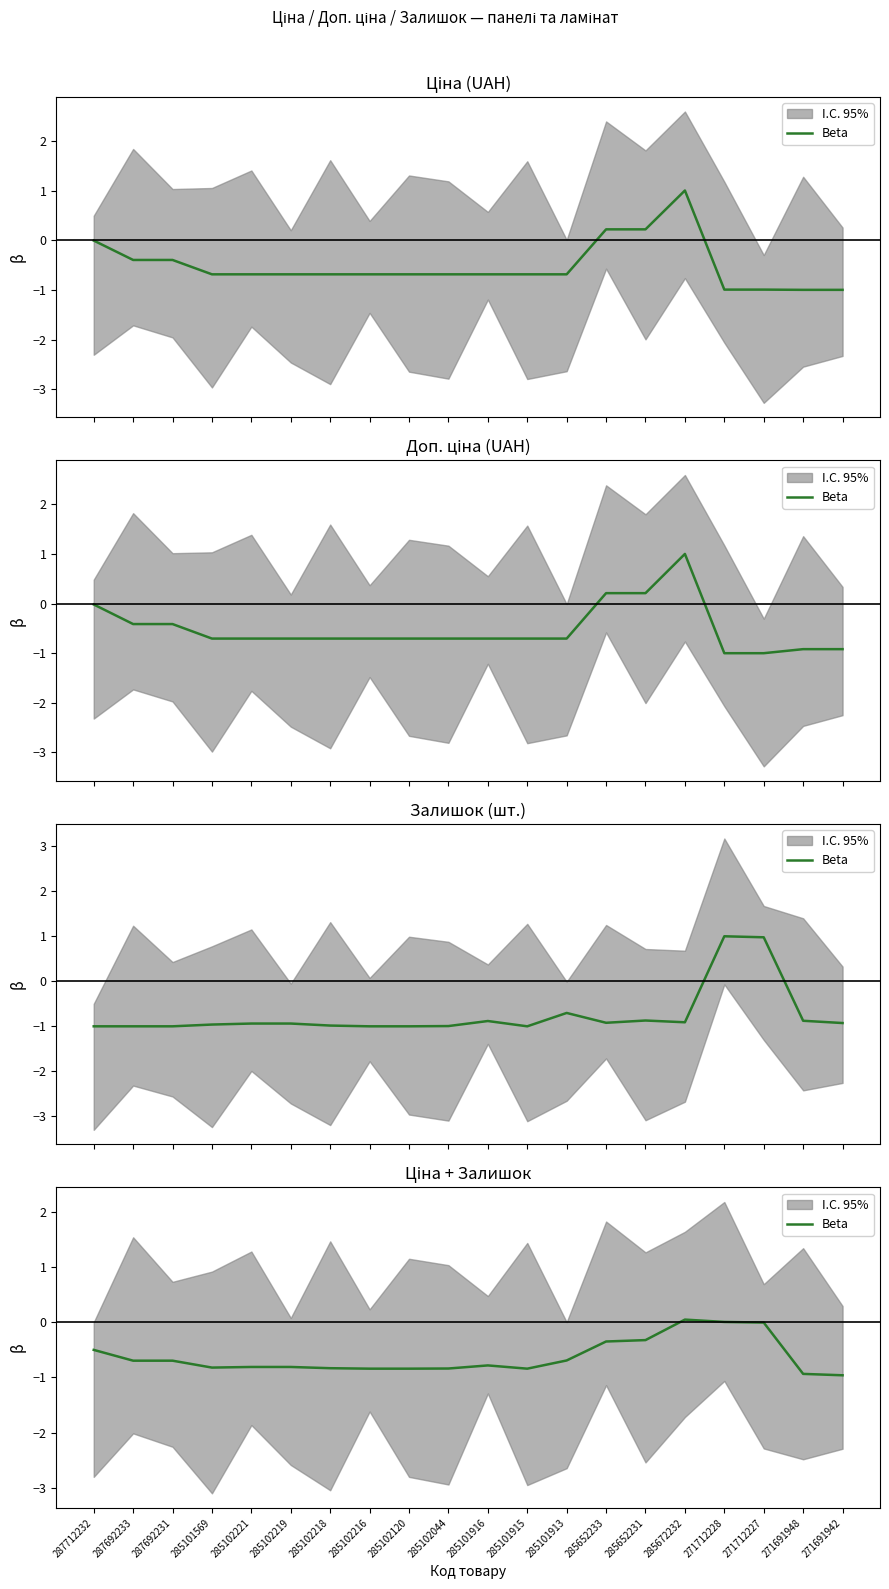

True or false: the data shows -0.9 at 271691948.

True